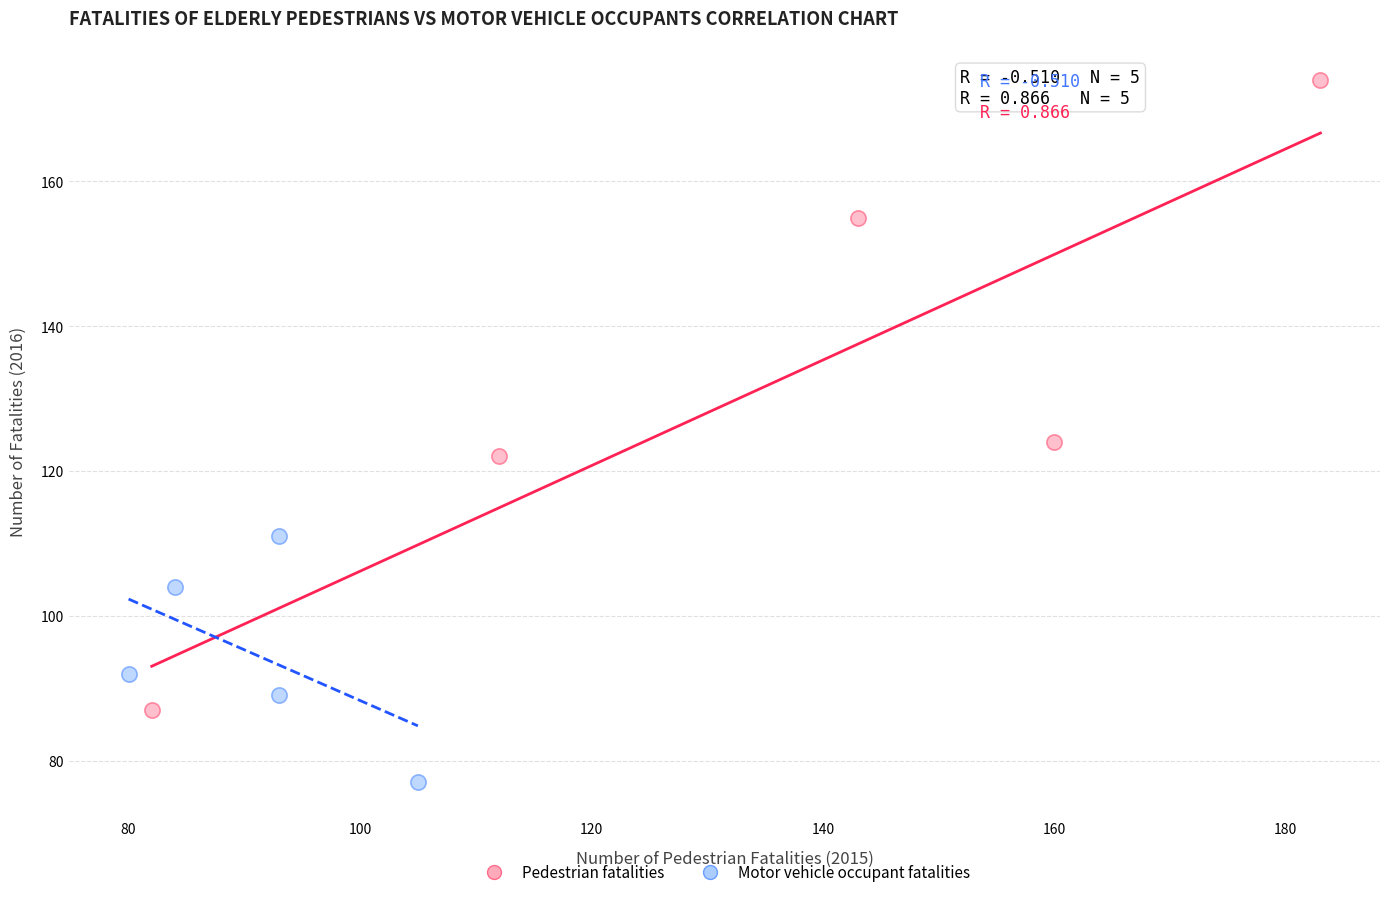

Which series has the largest Y range (max minus min)?

Pedestrian fatalities